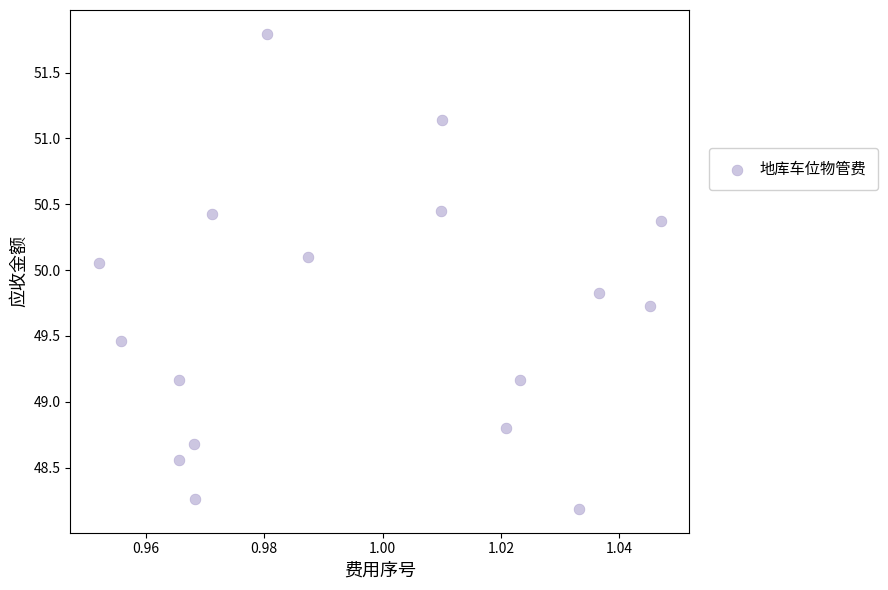

What is the range of Y values (max minus min)?

3.6